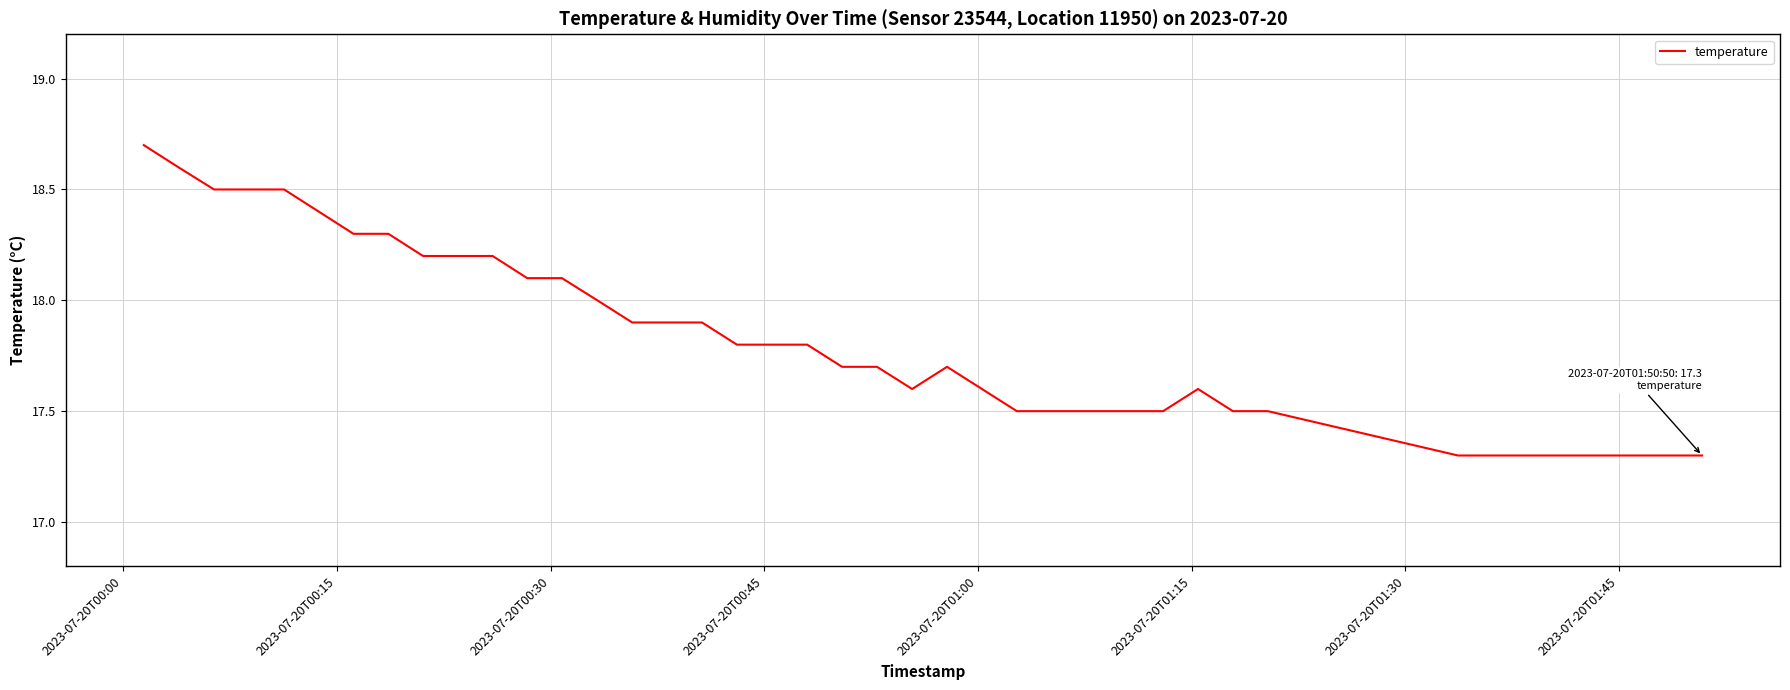

What is the minimum value shown in the chart?

17.3